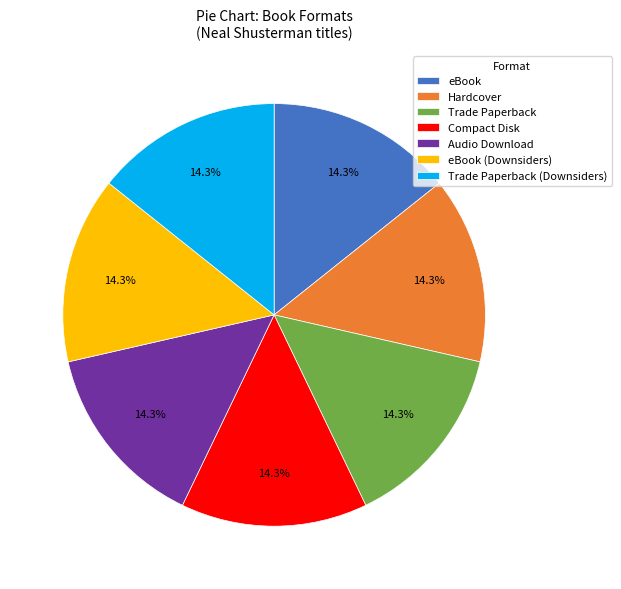

What is the ratio of the value at Compact Disk to the value at eBook?

1.0